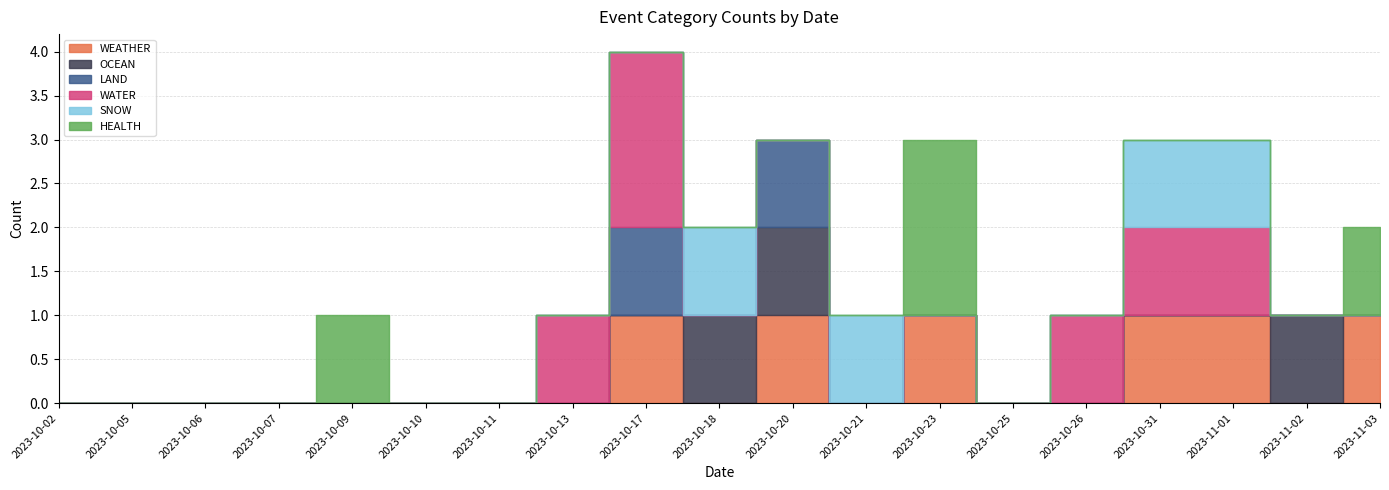

What is the sum of all HEALTH values?

4